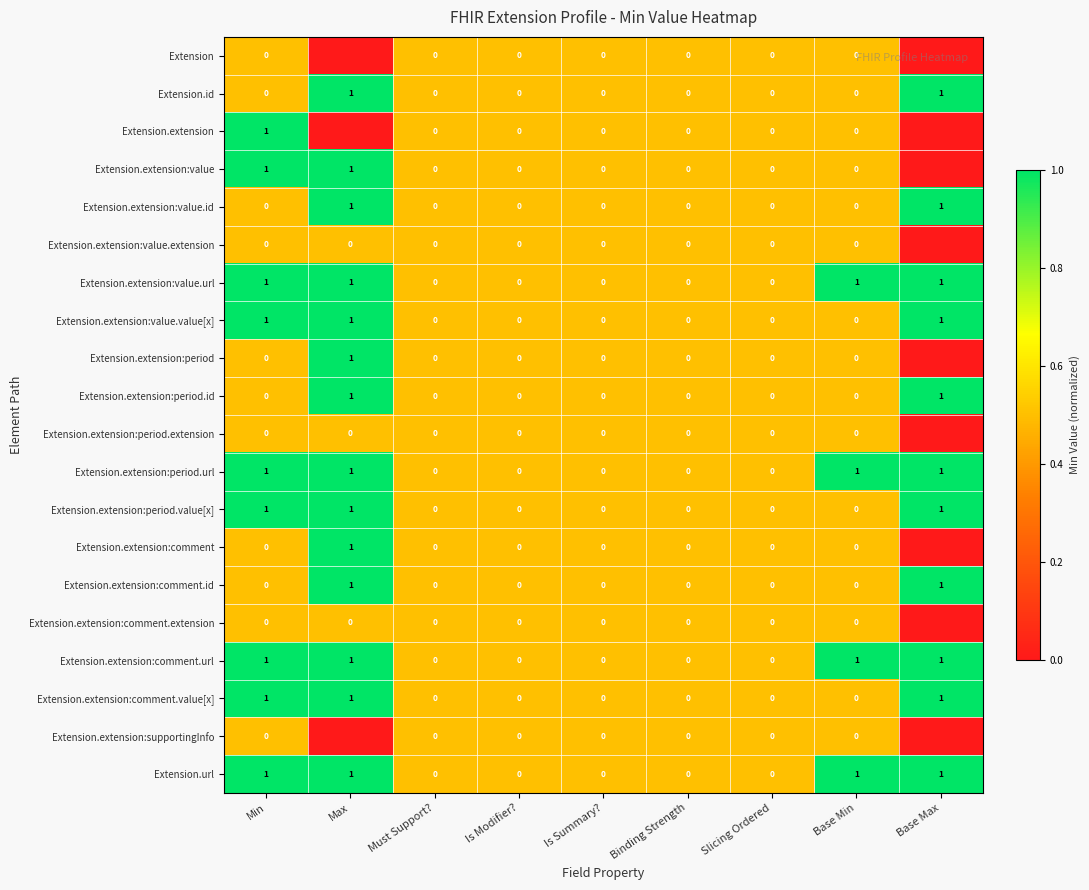

Is the value of Extension.id at Max greater than the value of Extension.extension:comment.id at Is Summary??

Yes